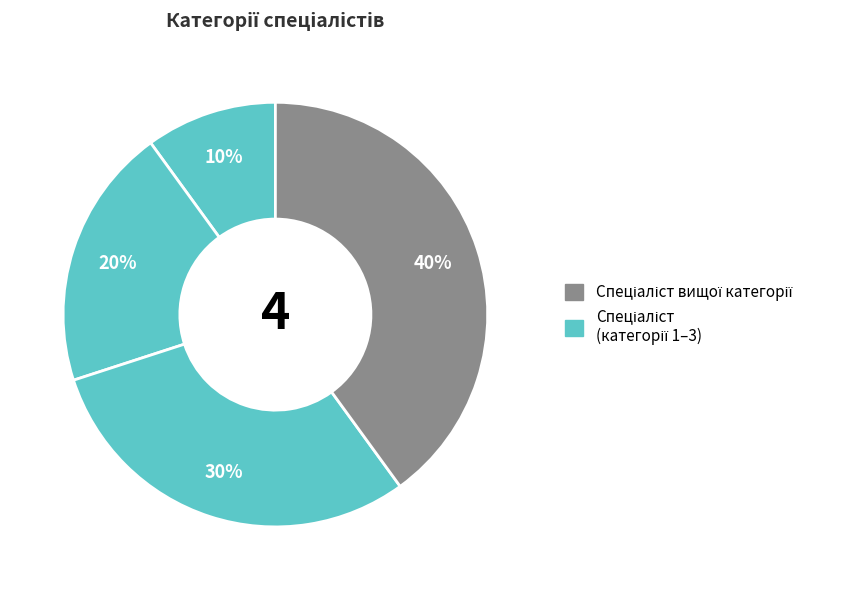

Count the number of slices in the pie.

4